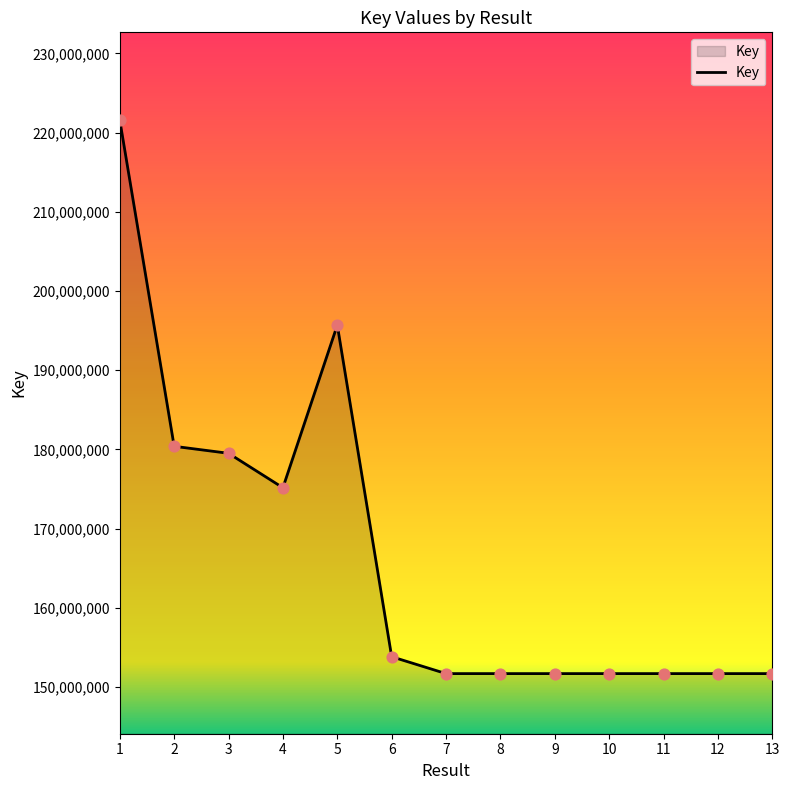

Between 2 and 7, which is larger?

2